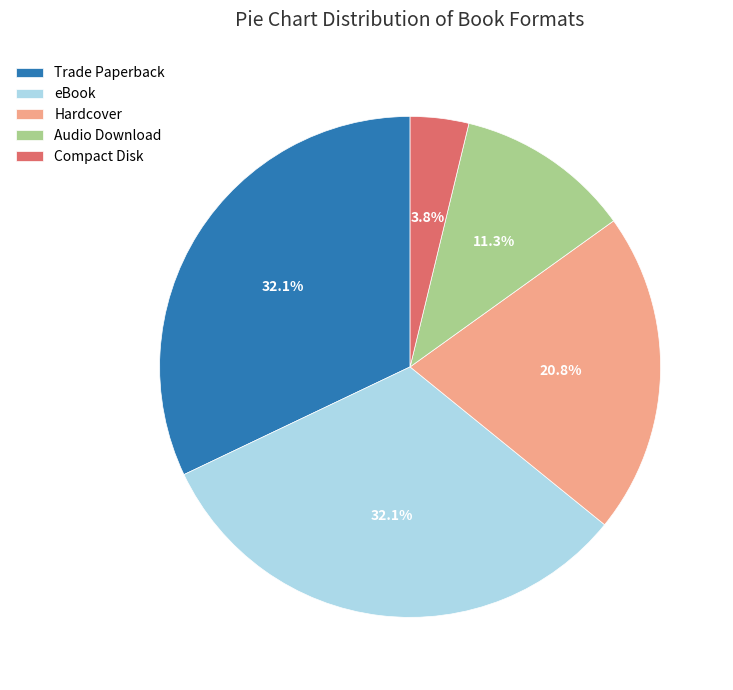

Count the number of slices in the pie.

5